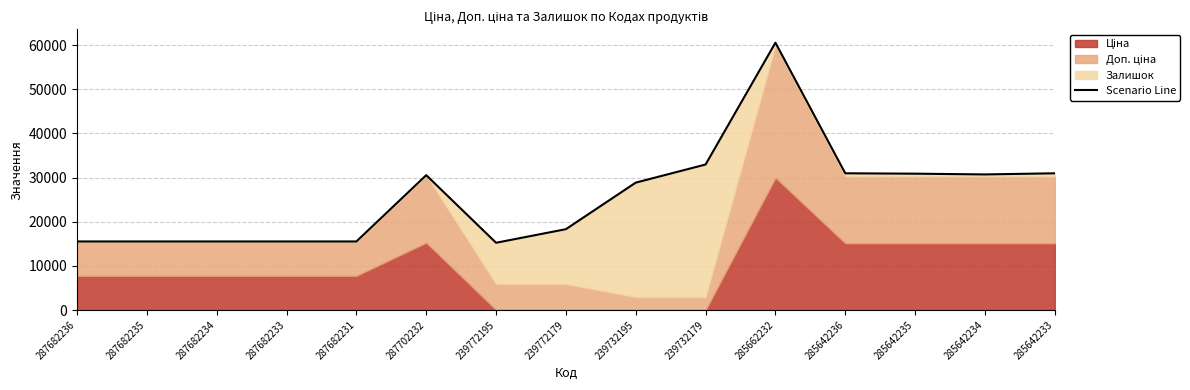

How many interior local peaks (higher than both neighbors) does the data have?

2